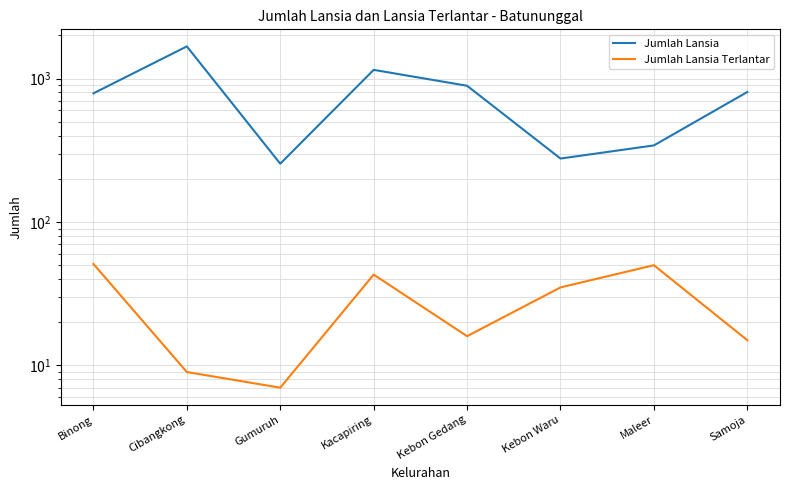

How many values in the Jumlah Lansia series exceed 806?

3